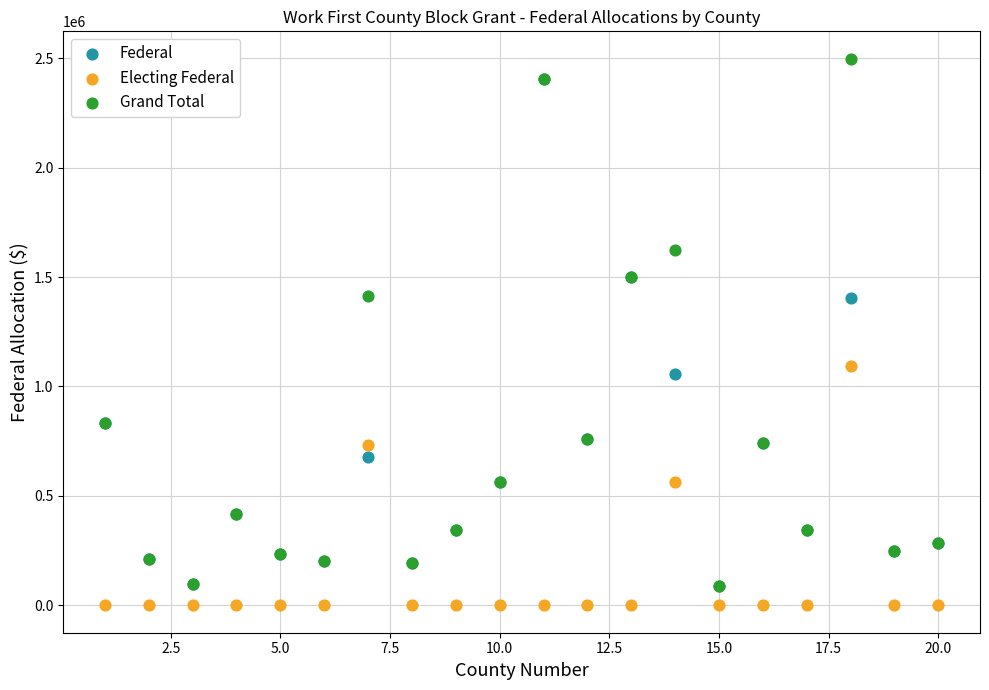

What are all the series names shown in the legend?

Federal, Electing Federal, Grand Total